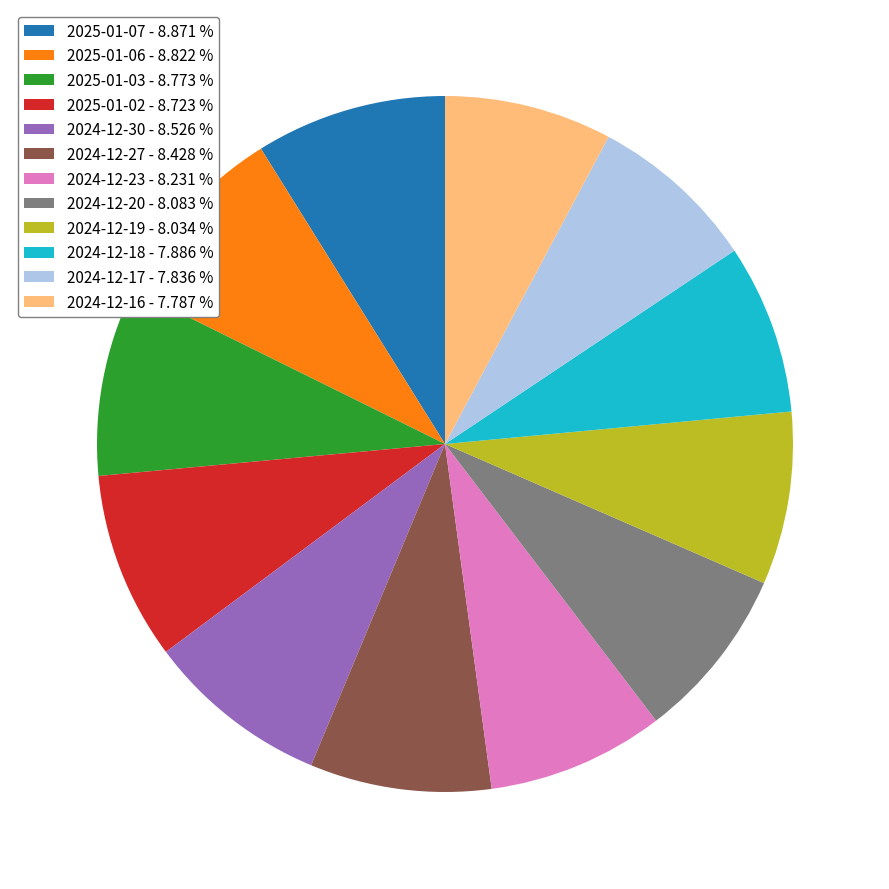

Approximately how many times larger is the value at 2025-01-02 - 8.723 % compared to 2024-12-19 - 8.034 %?

1.1